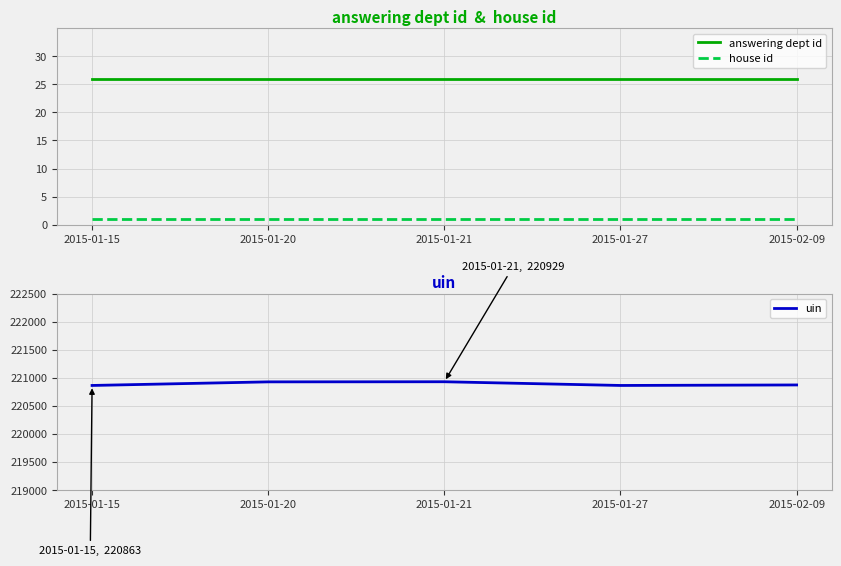

Read the house id value at 2015-02-09.

1